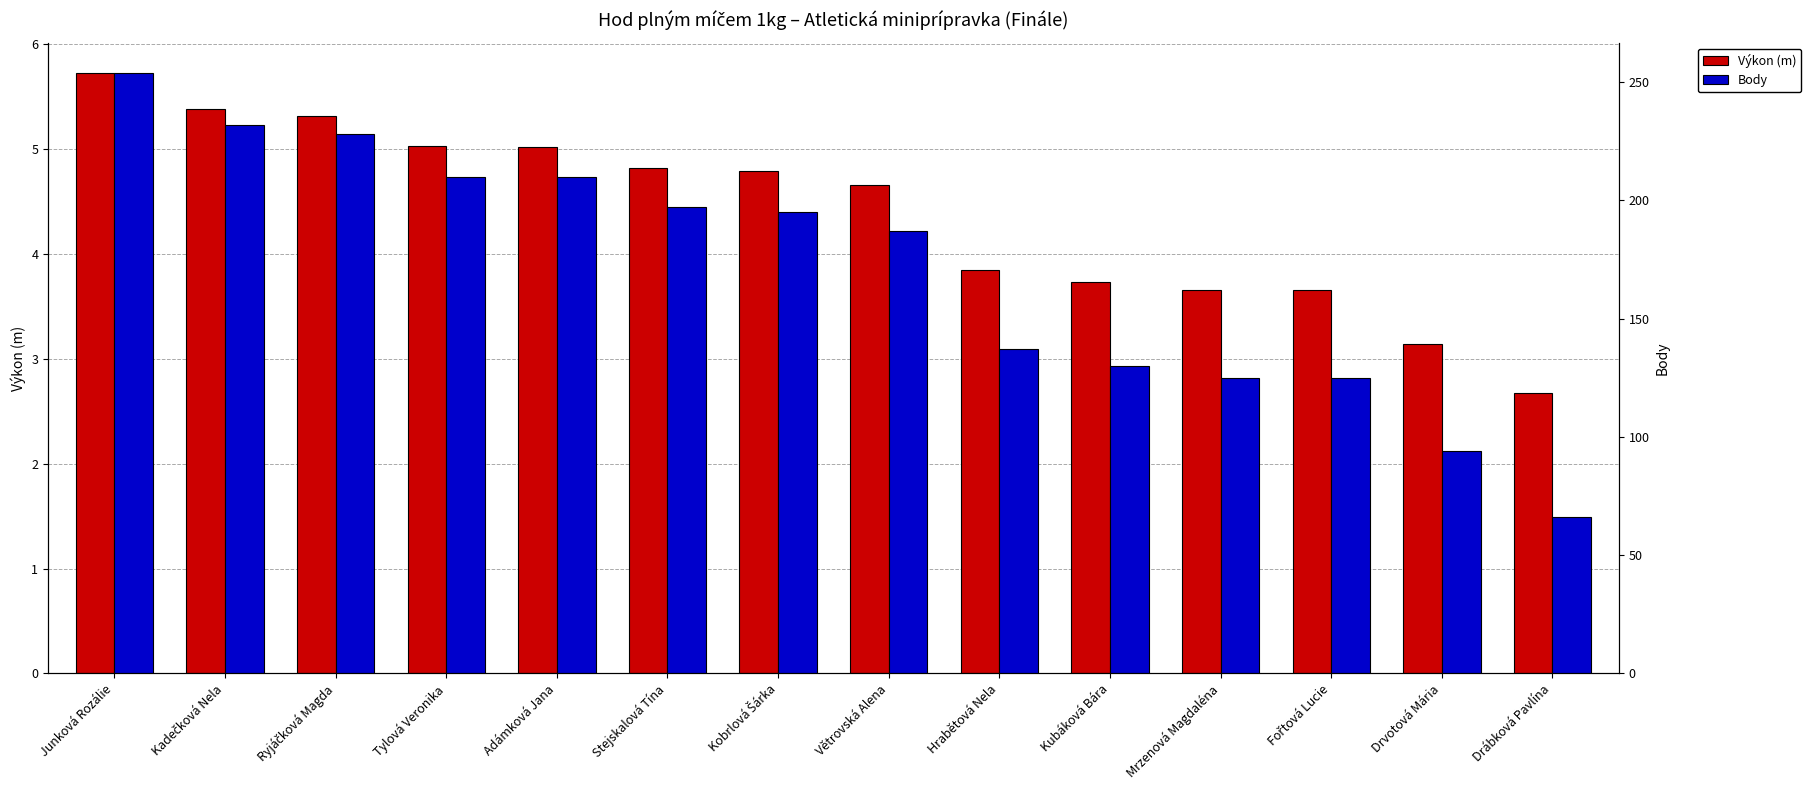

At which label does Body first exceed 195?

Junková Rozálie